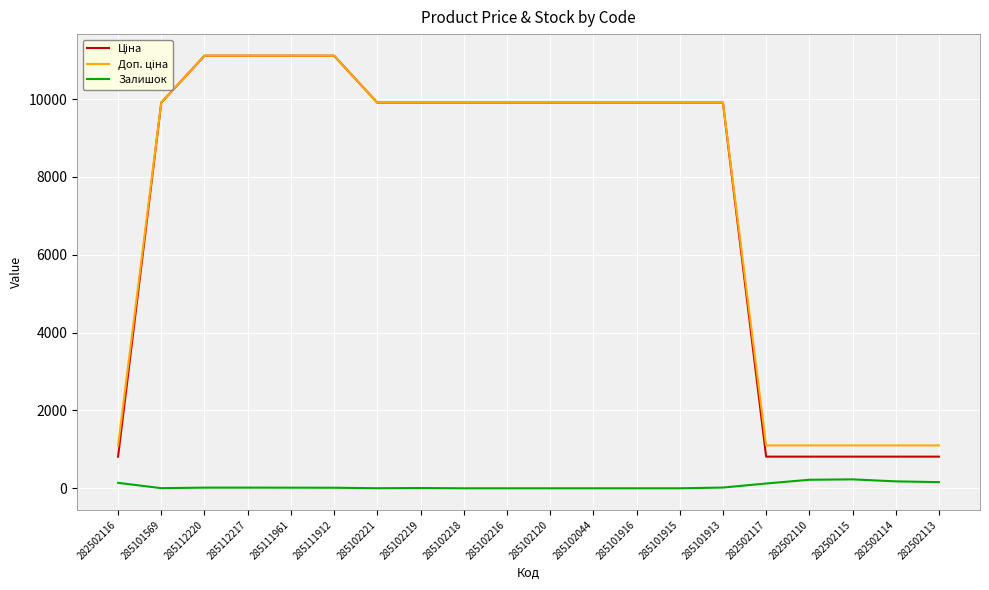

How many lines are shown in the chart?

3